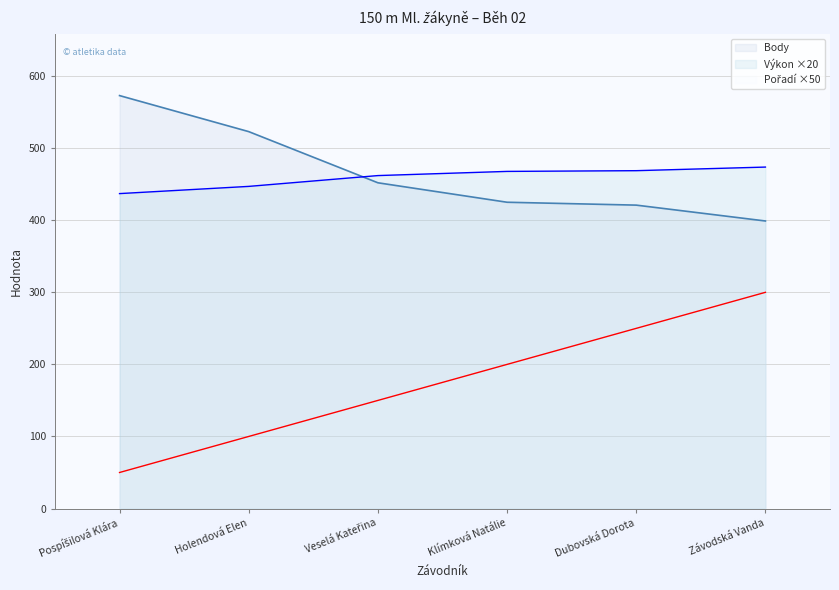

What is the difference between the maximum and second lowest values in the Body series?

152.0